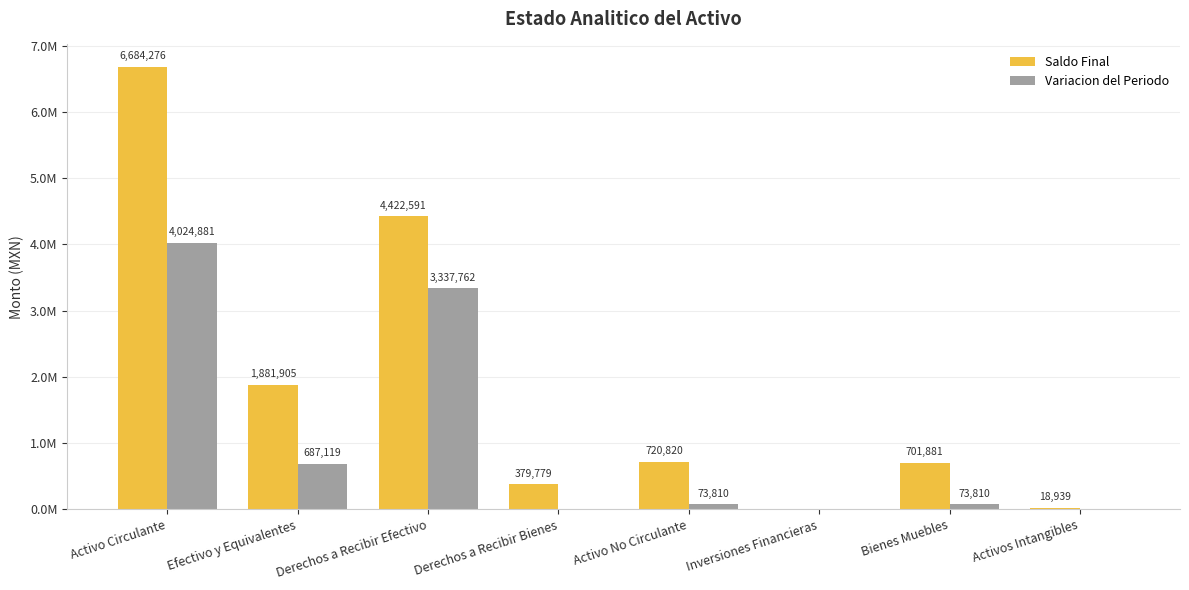

The value of Saldo Final at Bienes Muebles is 701880.8. True or false?

True